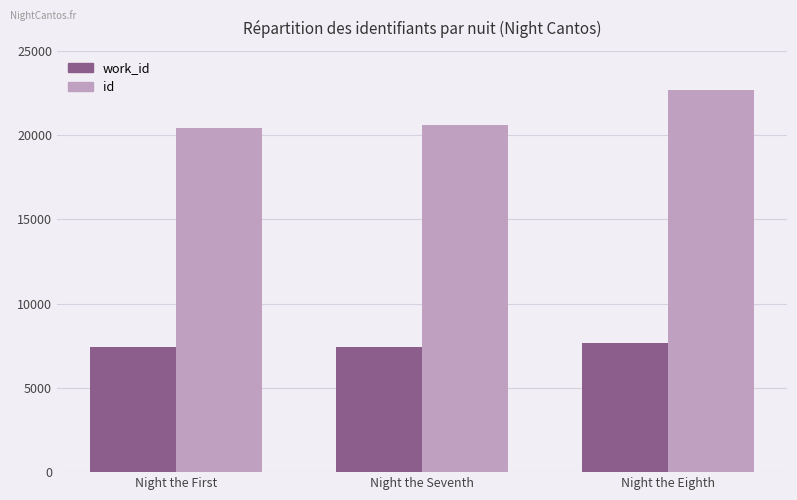

Does the chart contain any negative values?

No